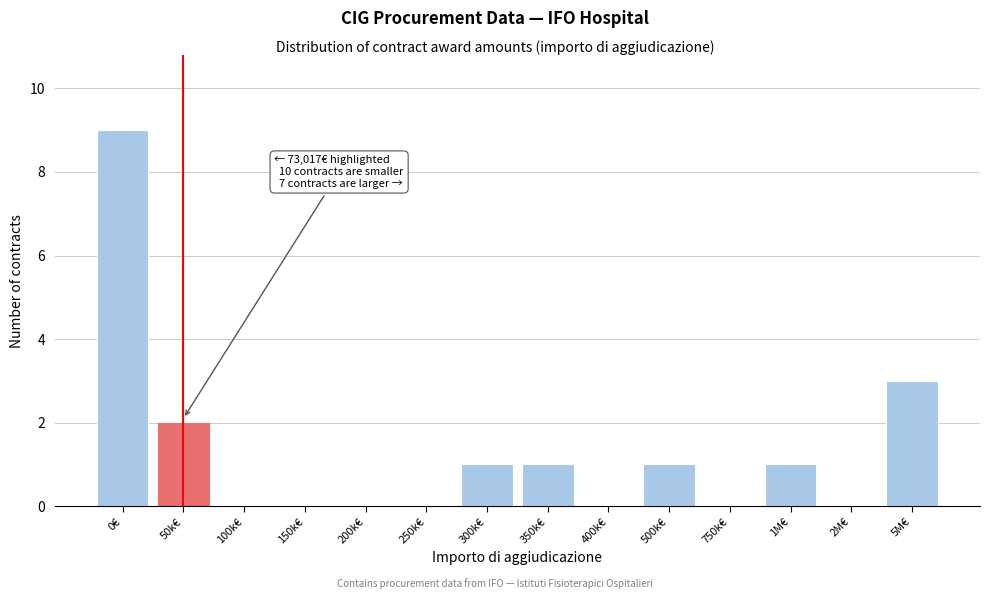

Reading left to right, extract all data points from this chart.

0€=9	50k€=2	100k€=0	150k€=0	200k€=0	250k€=0	300k€=1	350k€=1	400k€=0	500k€=1	750k€=0	1M€=1	2M€=0	5M€=3